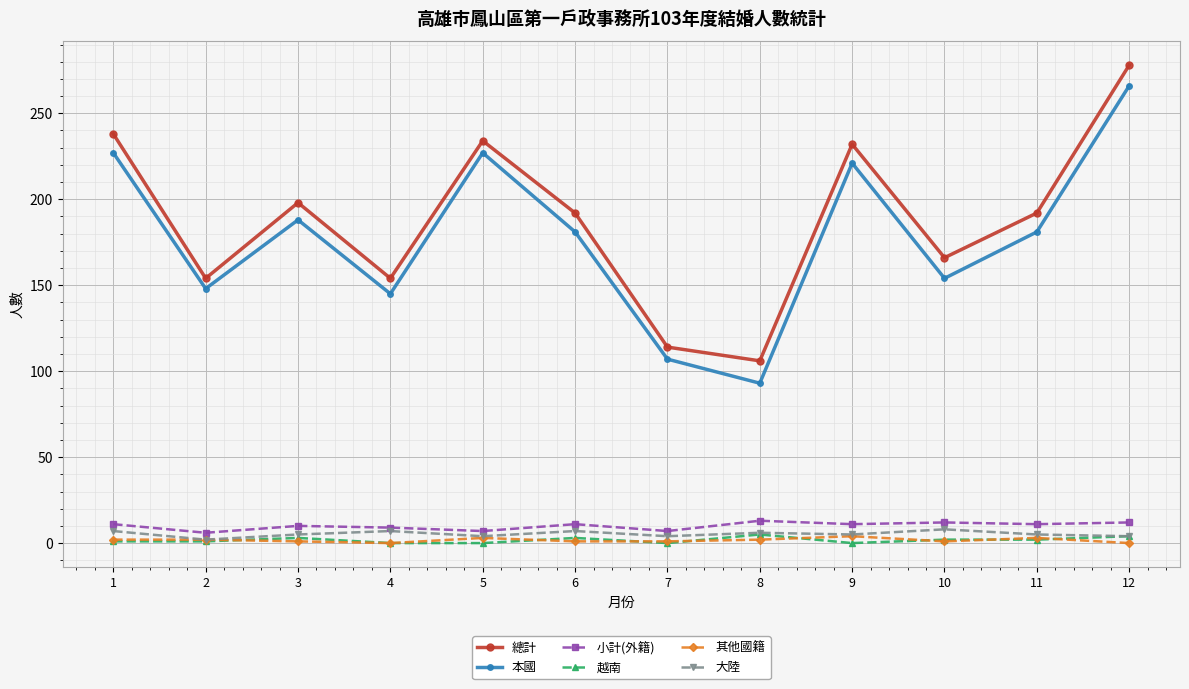

Where is the first local maximum for 總計?

3